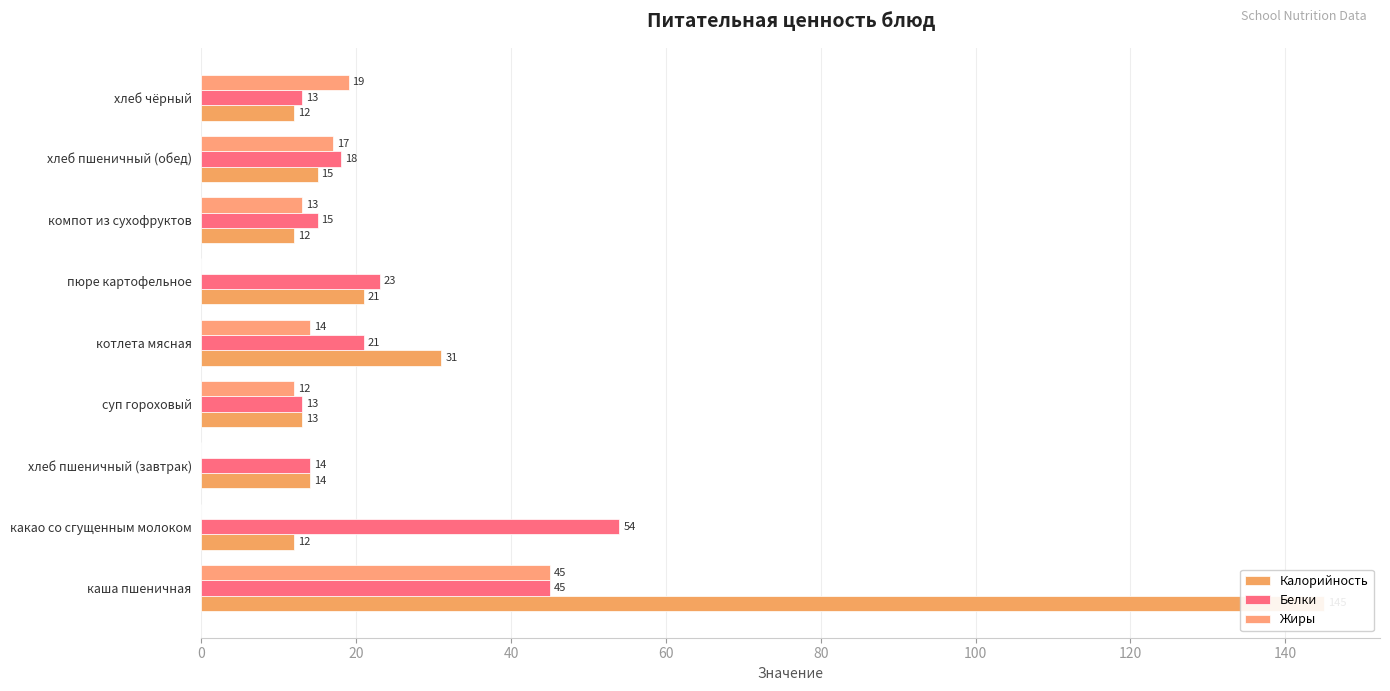

How many bars are there in each group?

3